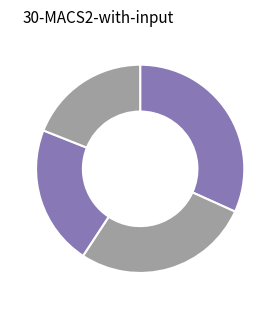

Rank the categories by value from lowest to highest.

SAULE, BOULEAU, HETRE, CHENE